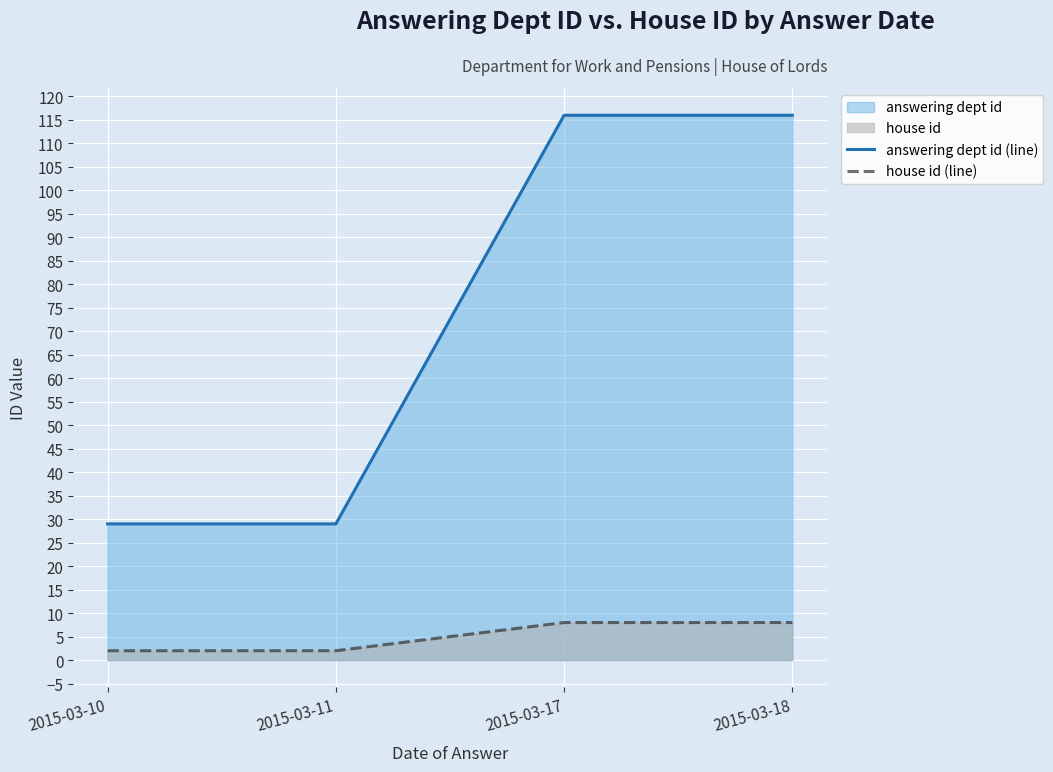

What is the difference between the answering dept id (line) values at 2015-03-18 and 2015-03-10?

87